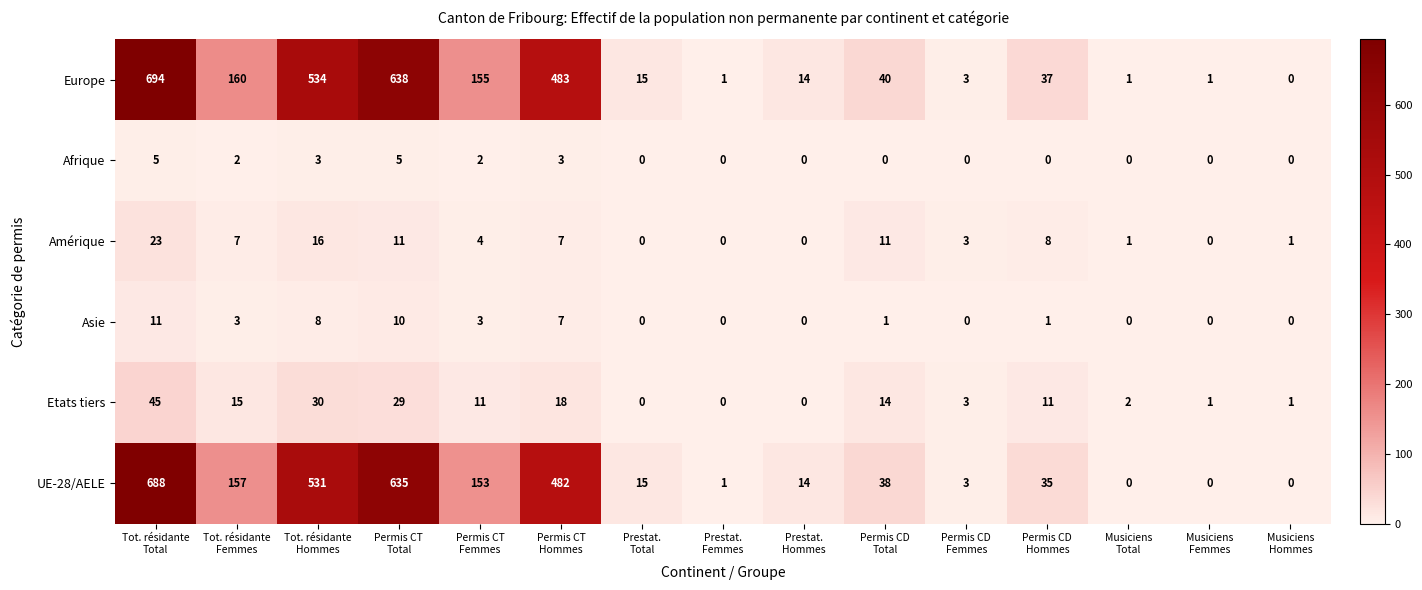

What is the maximum value shown in the chart?

694